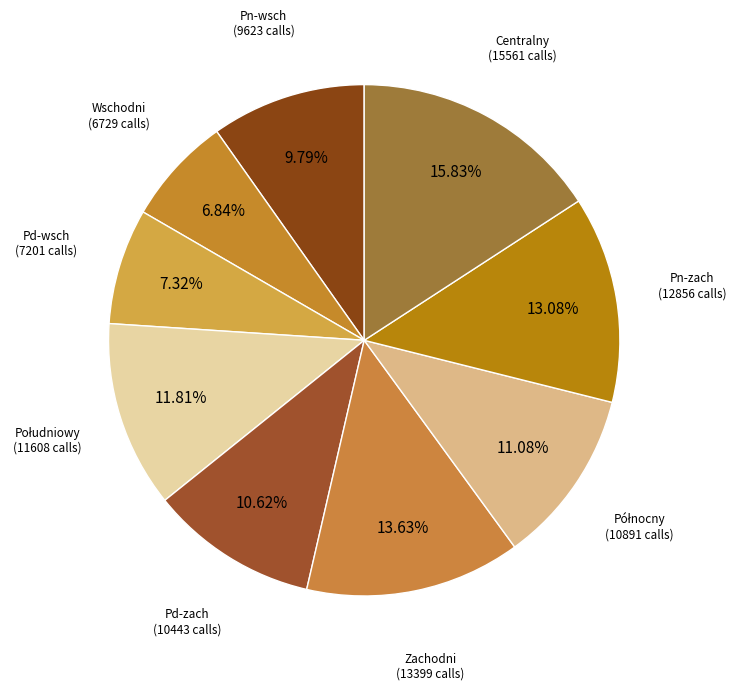

Combined, do Pd-zach and Pd-wsch account for over 50%?

No